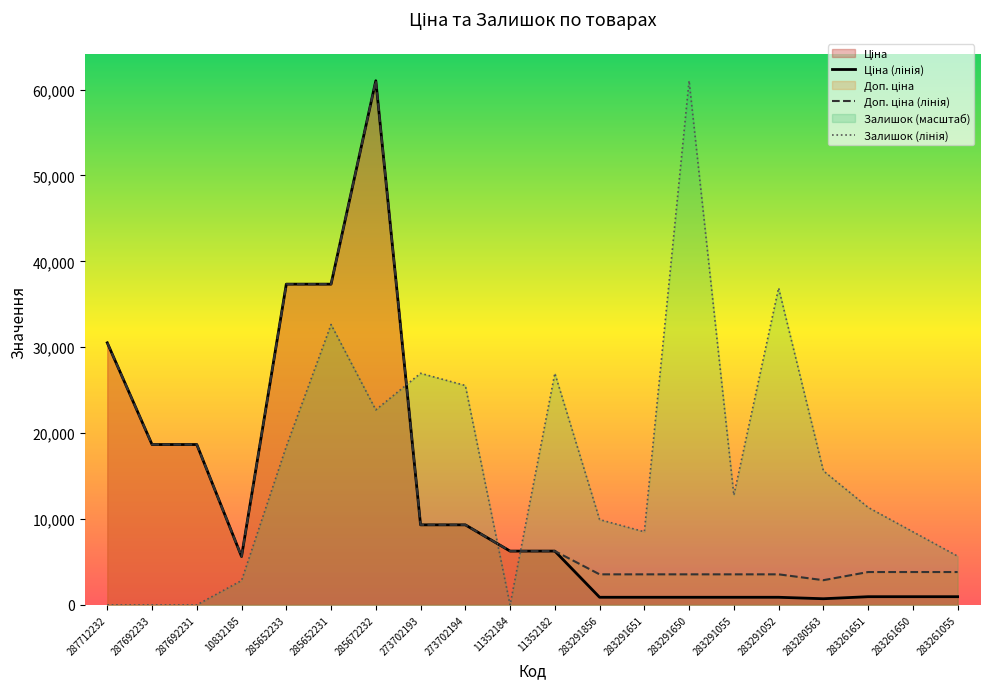

True or false: Залишок has a value of 26964.4 at 273702193.

True